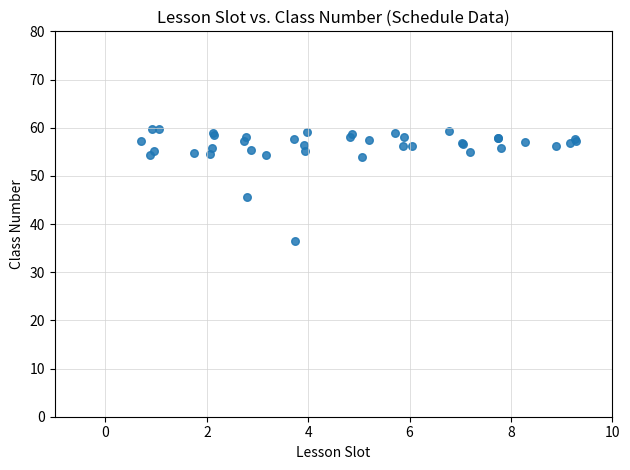

What Y value in the scatter plot is closest to 48?

45.6